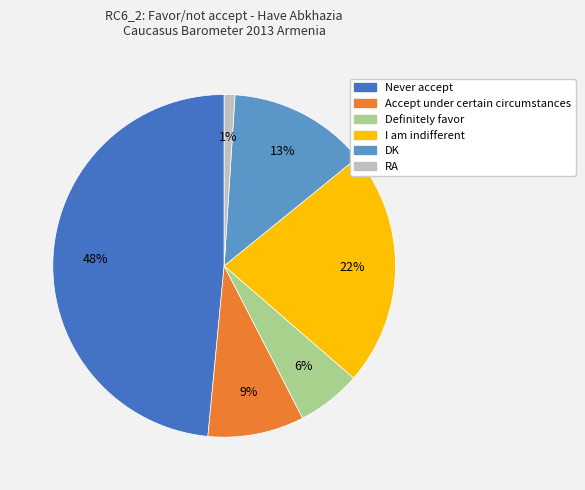

To the nearest percent, what is the average slice percentage?

17%